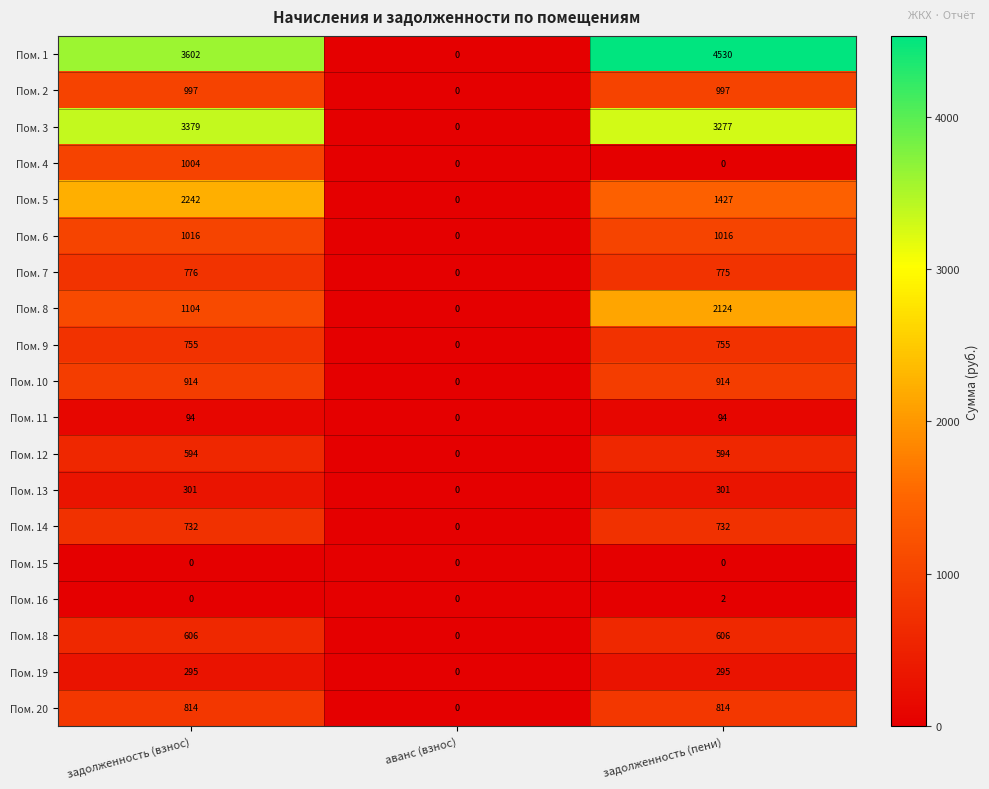

Which series has the largest range (max minus min)?

Пом. 1